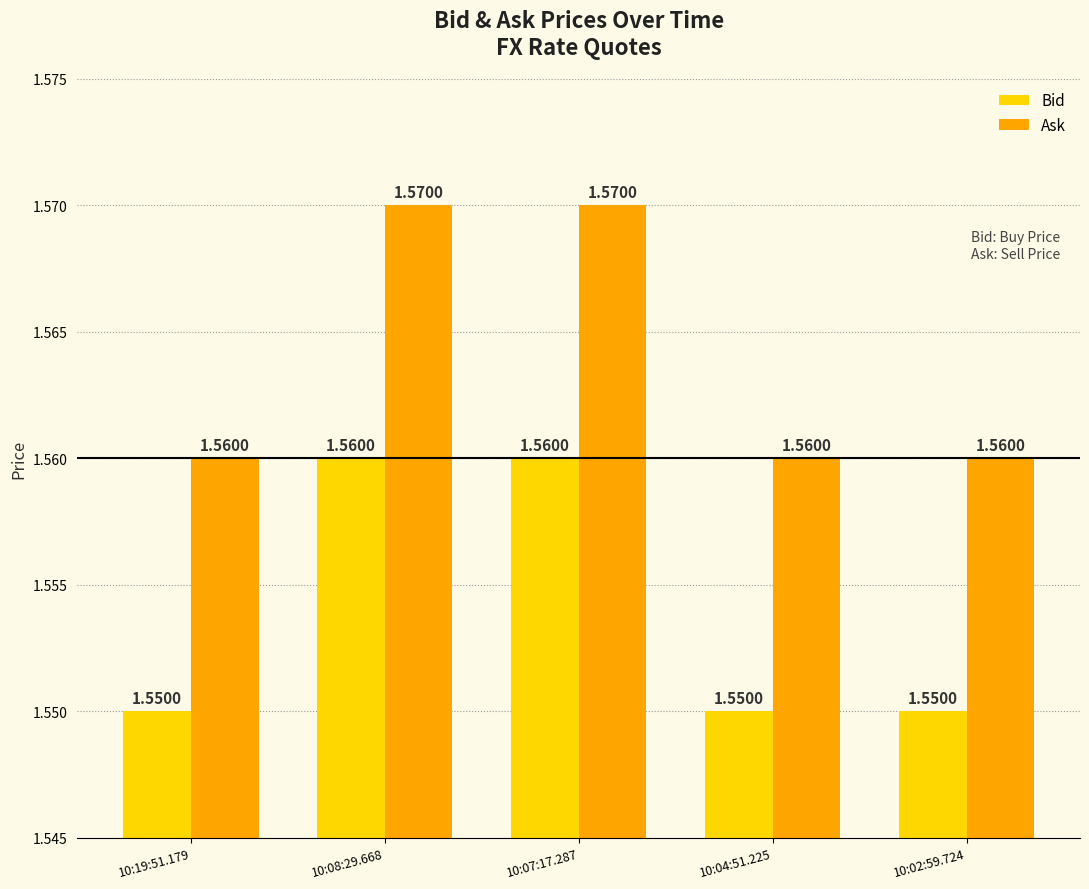

Rank the series by their average value, from lowest to highest.

Bid, Ask